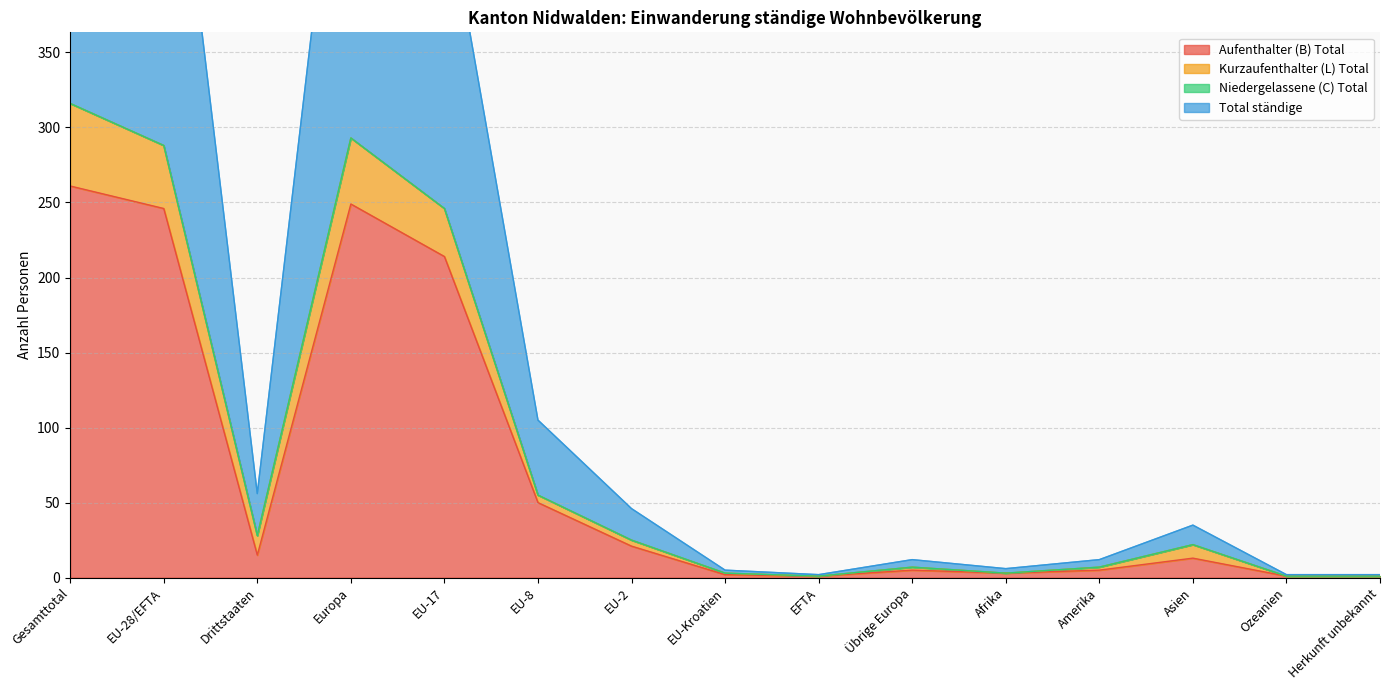

At how many categories does at least one series exceed 427?

4